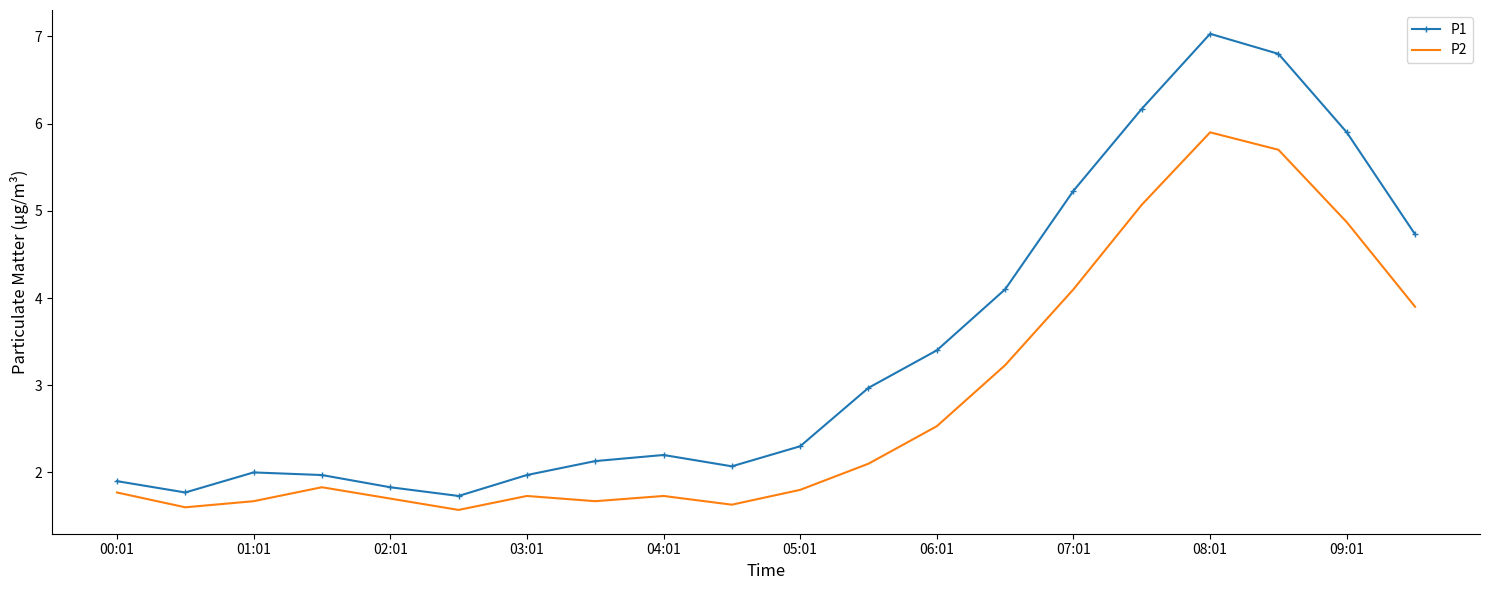

True or false: P1 has more than 2 points higher than both neighbors.

True